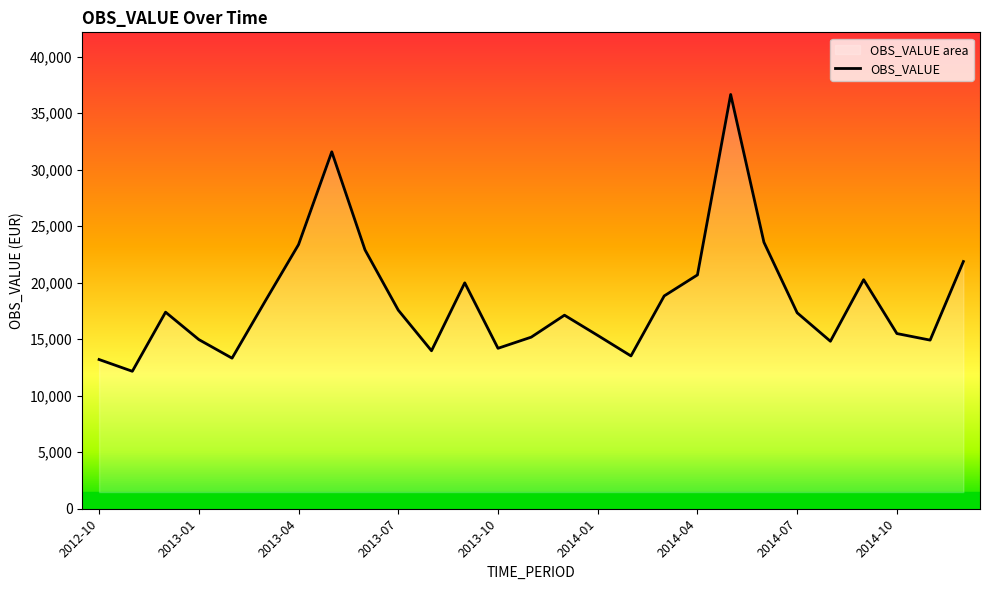

Does the chart display data point markers on the line(s)?

No